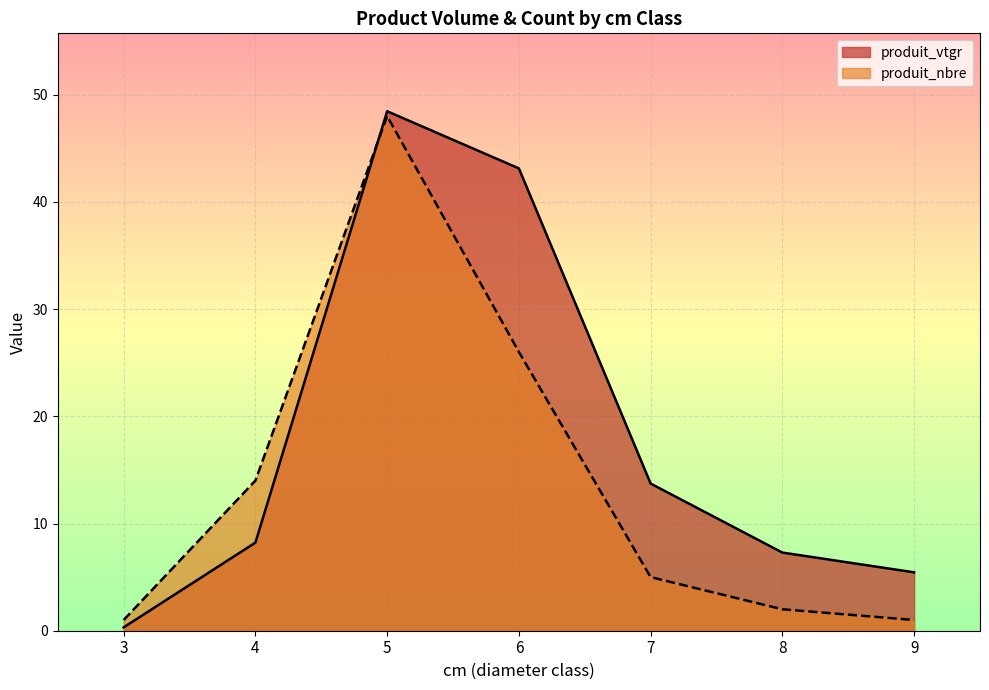

At which category is the sum across all series the highest?

5